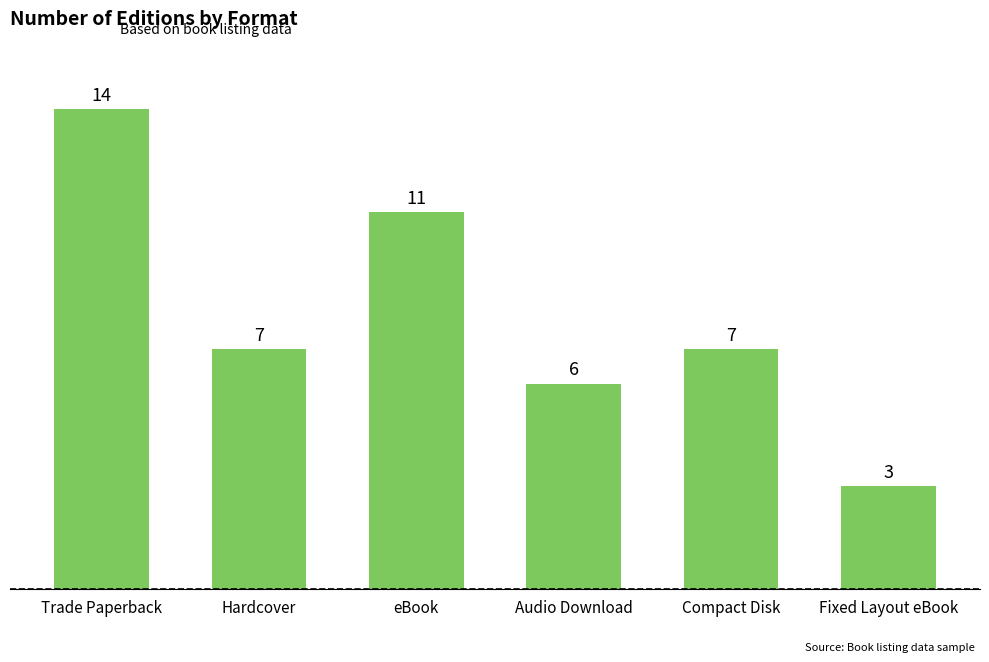

What is the greatest value displayed?

14